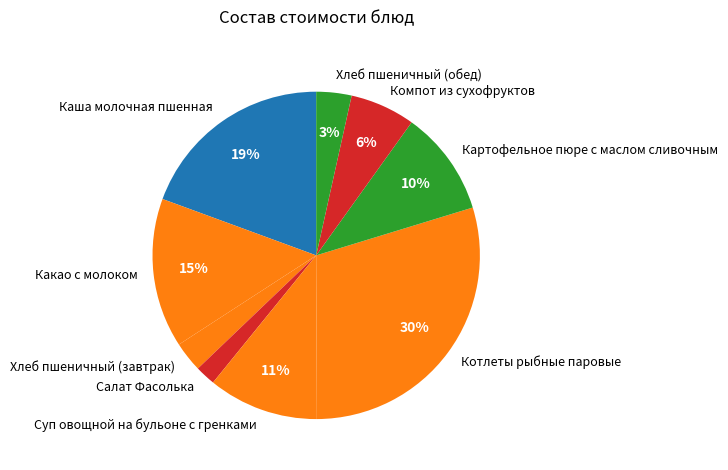

To the nearest percent, what portion does Компот из сухофруктов represent?

6%